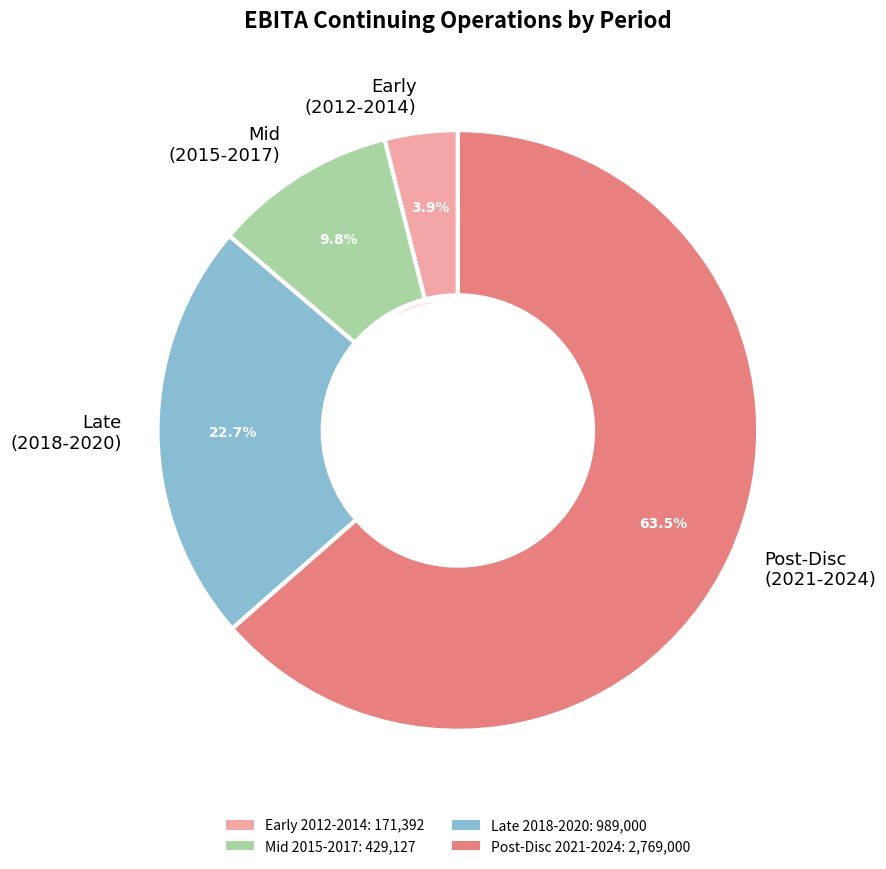

Which slice is the largest?

Post-Disc (2021-2024)